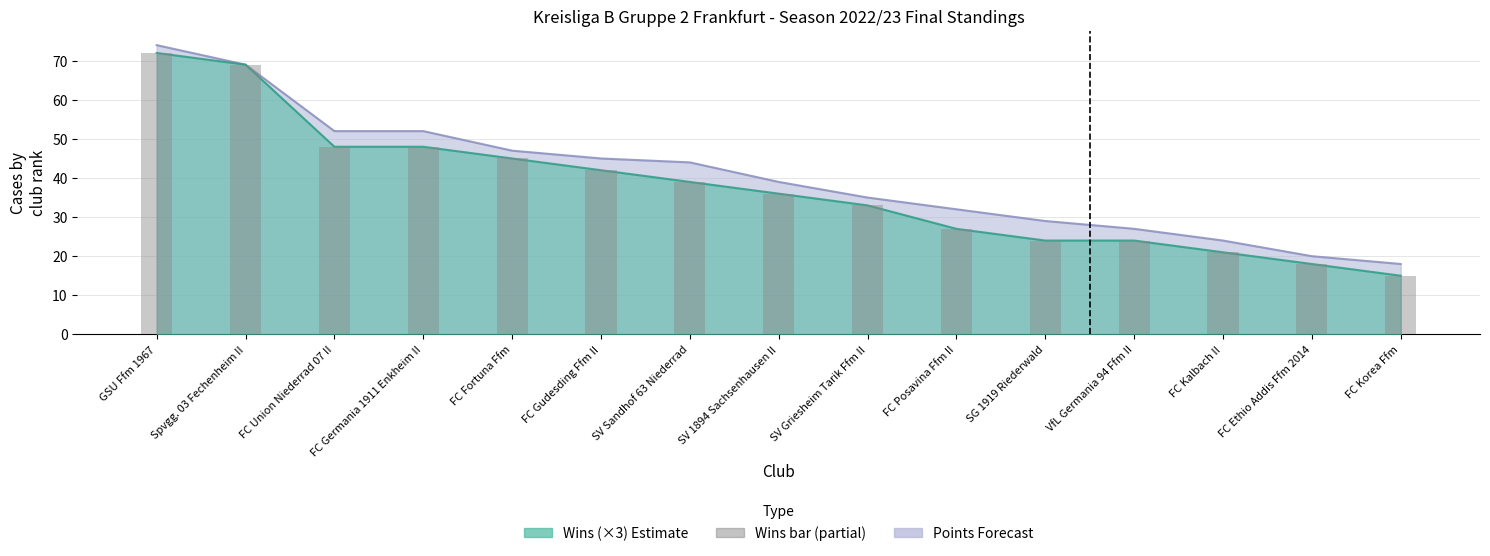

What position from the right is FC Posavina Ffm II?

6